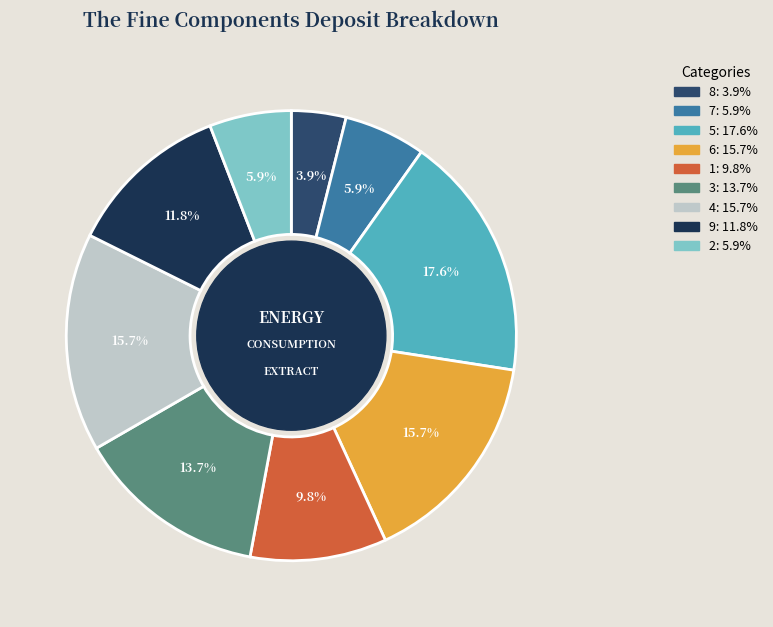

Which category has the biggest portion of the pie?

5